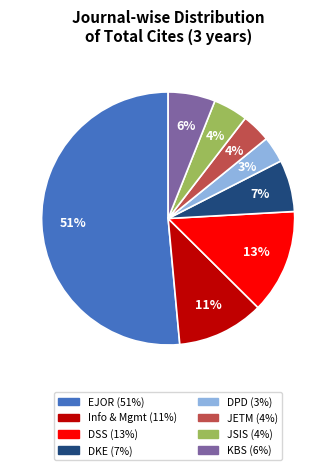

Count the number of slices in the pie.

8